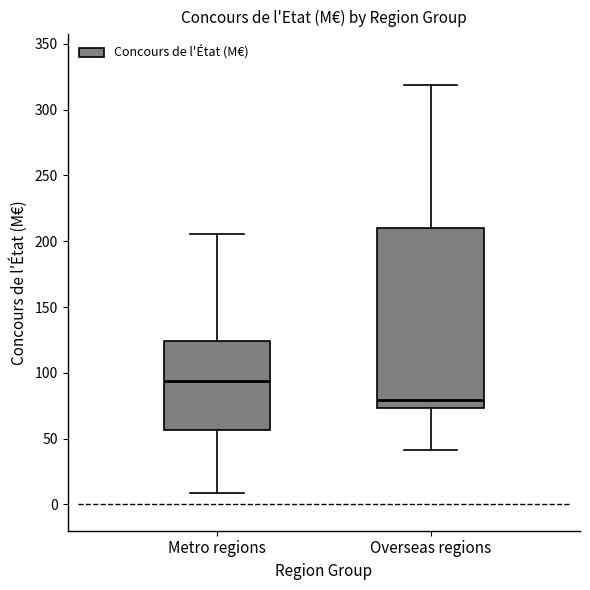

Comparing the boxes themselves (not the whiskers), which one is the tallest?

Overseas regions